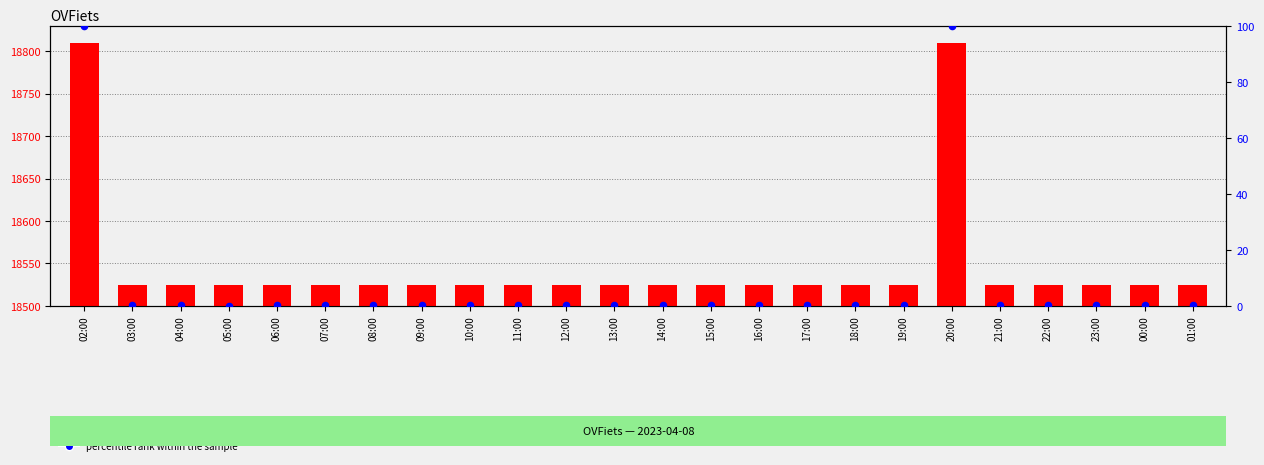

Which series contains the lowest Y value?

percentile rank within the sample